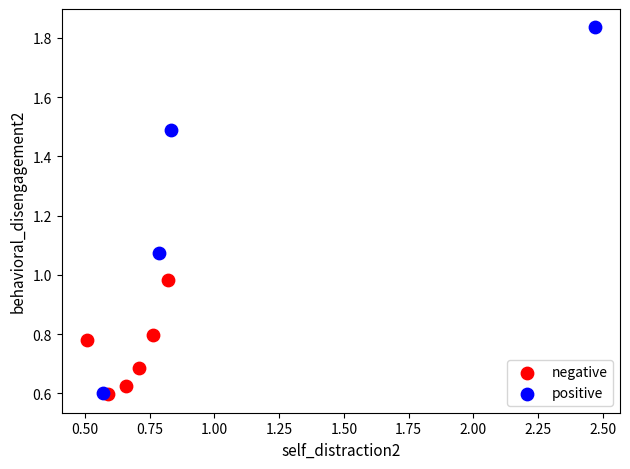

Which series contains the highest Y value?

positive